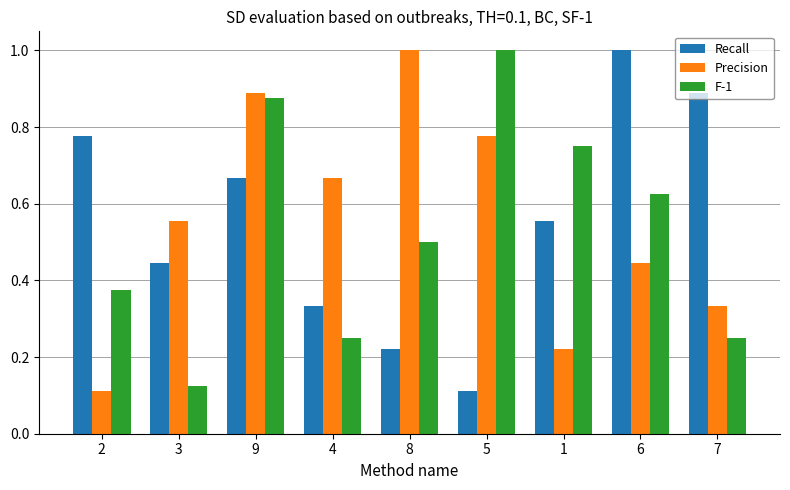

What is the sum of the F-1 values at 1 and 7?

1.0